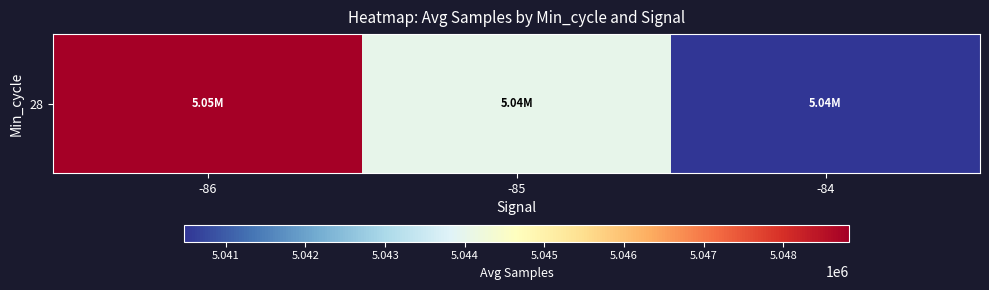

What is the ratio of the value at -86 to the value at -84?

1.0